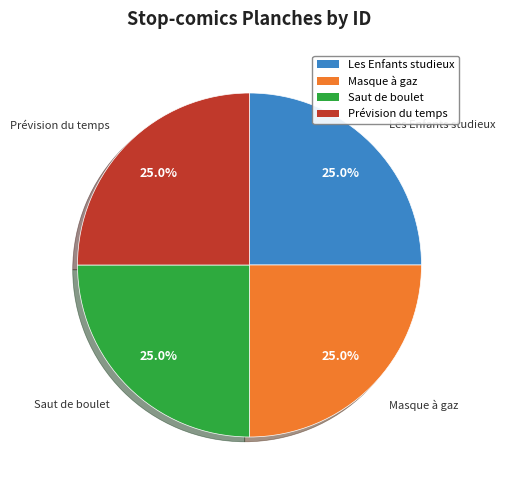

Does any single category account for the majority?

No